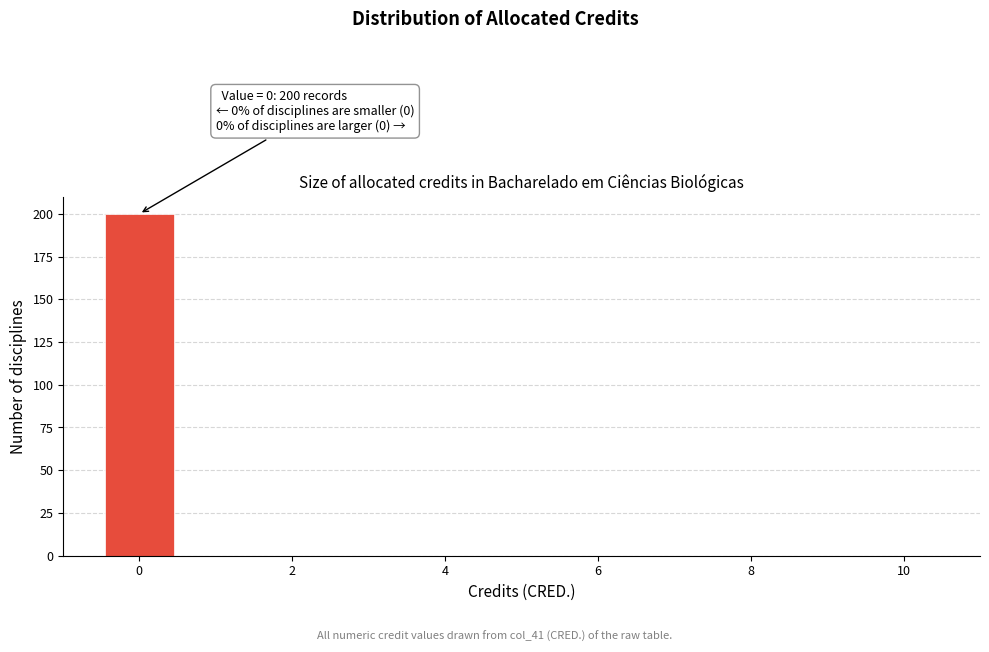

Over which range of the x-axis is the bar tallest?

-0.5 to 0.5